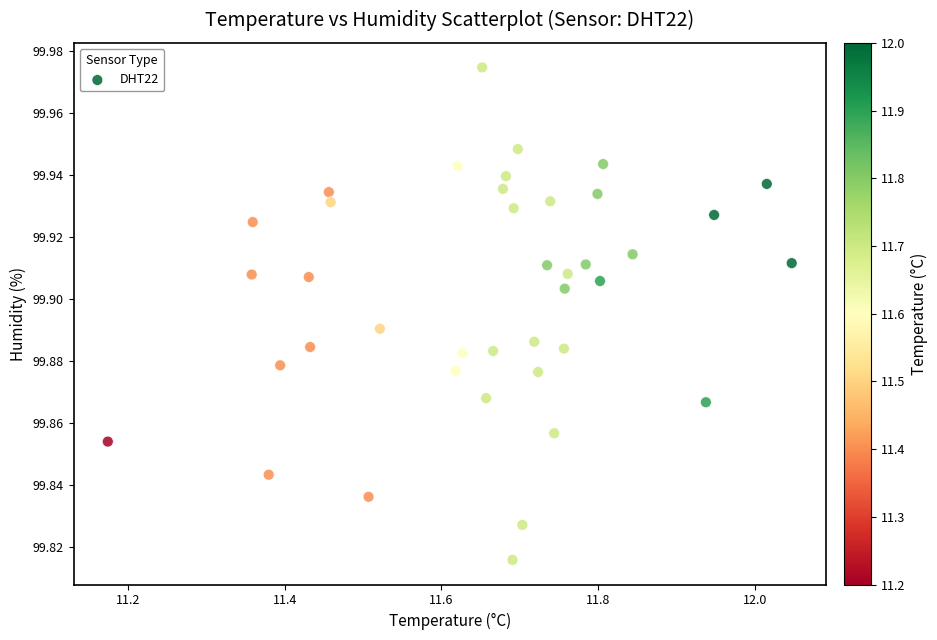

What is the range of X values (max minus min)?

0.9